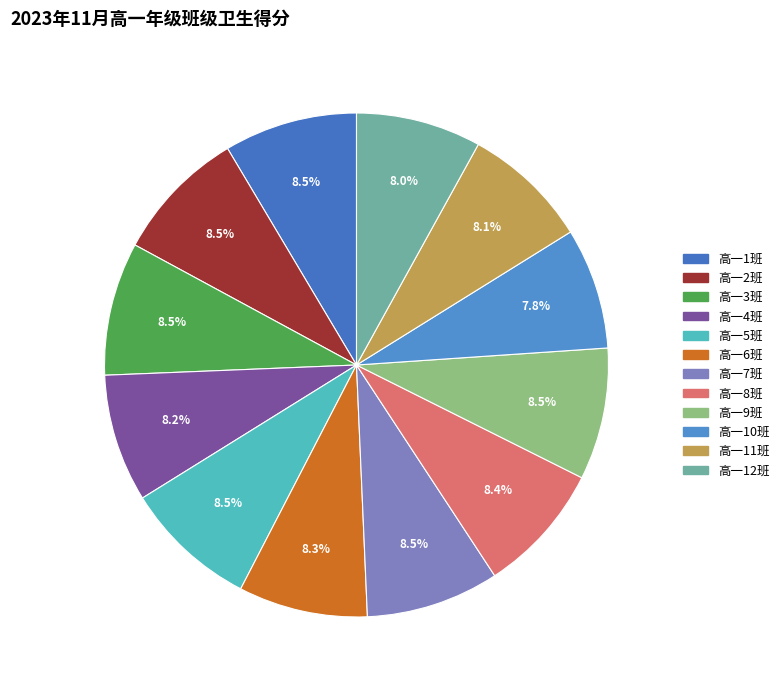

To the nearest percent, what portion does 高一9班 represent?

8%